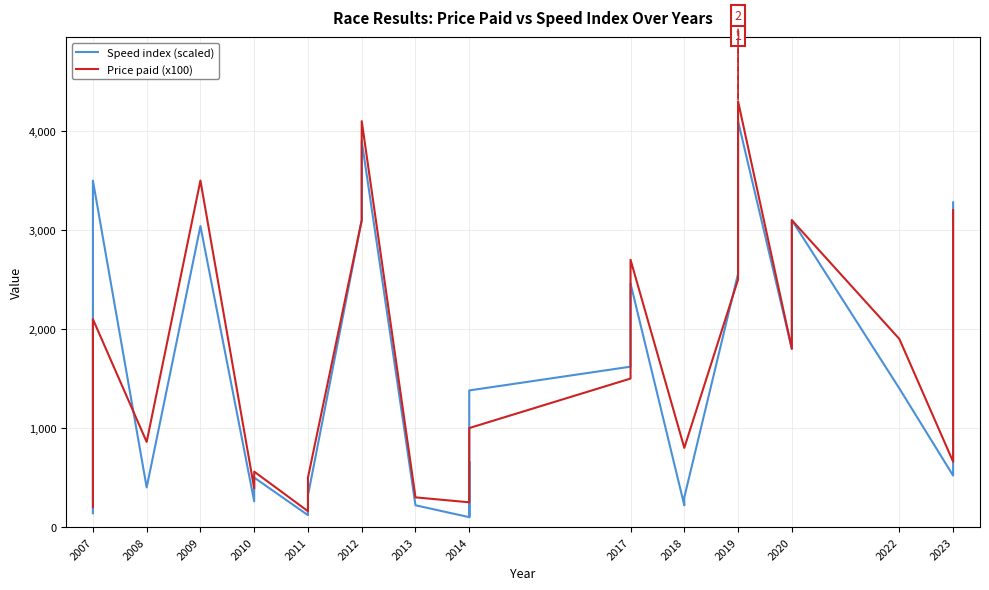

True or false: Speed index (scaled) has more than 1 interior local peaks.

True